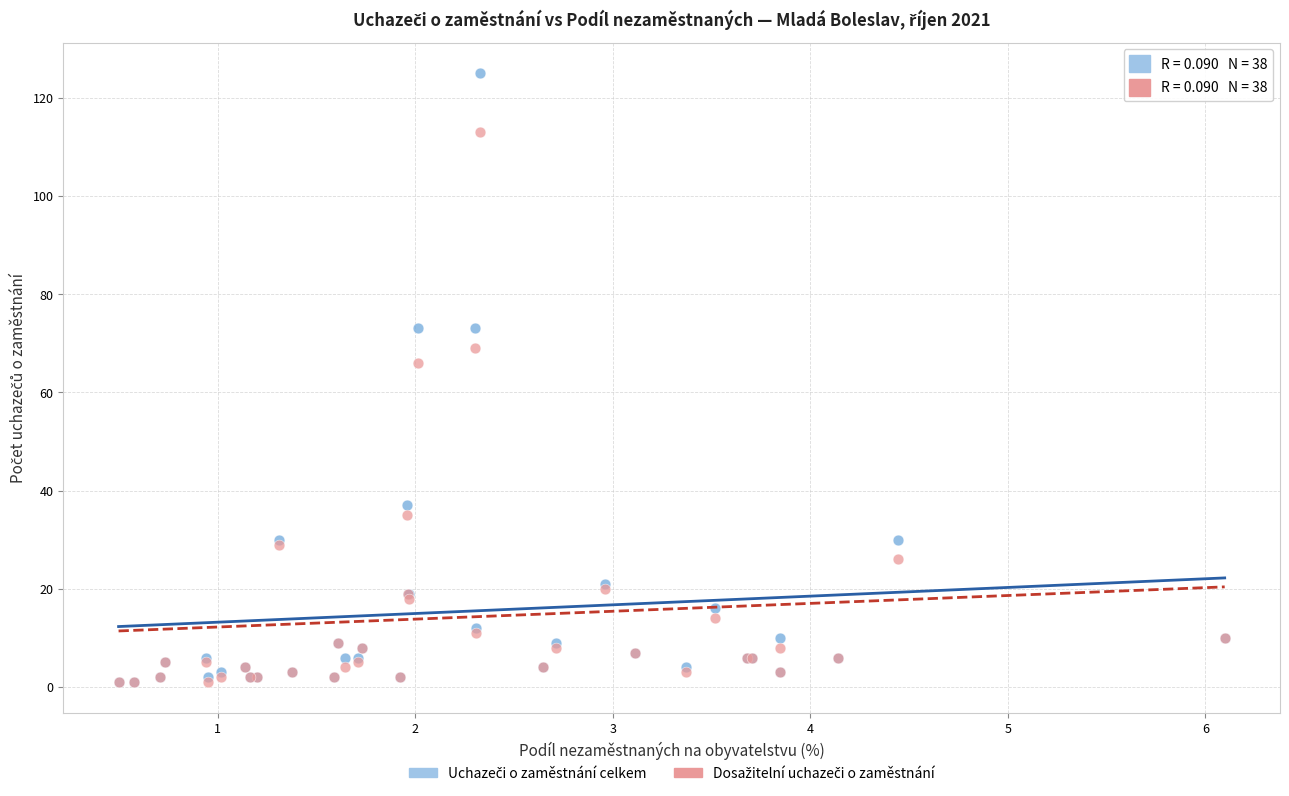

Across all series, what Y value is closest to 63?

66